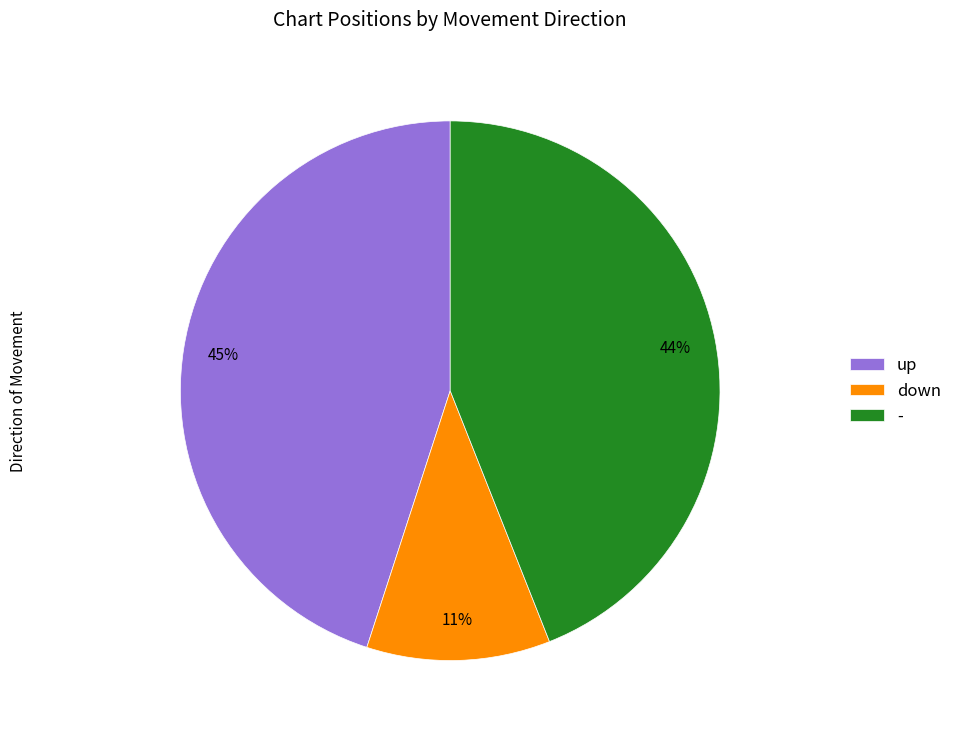

What is the ratio of the value at up to the value at down?

4.1